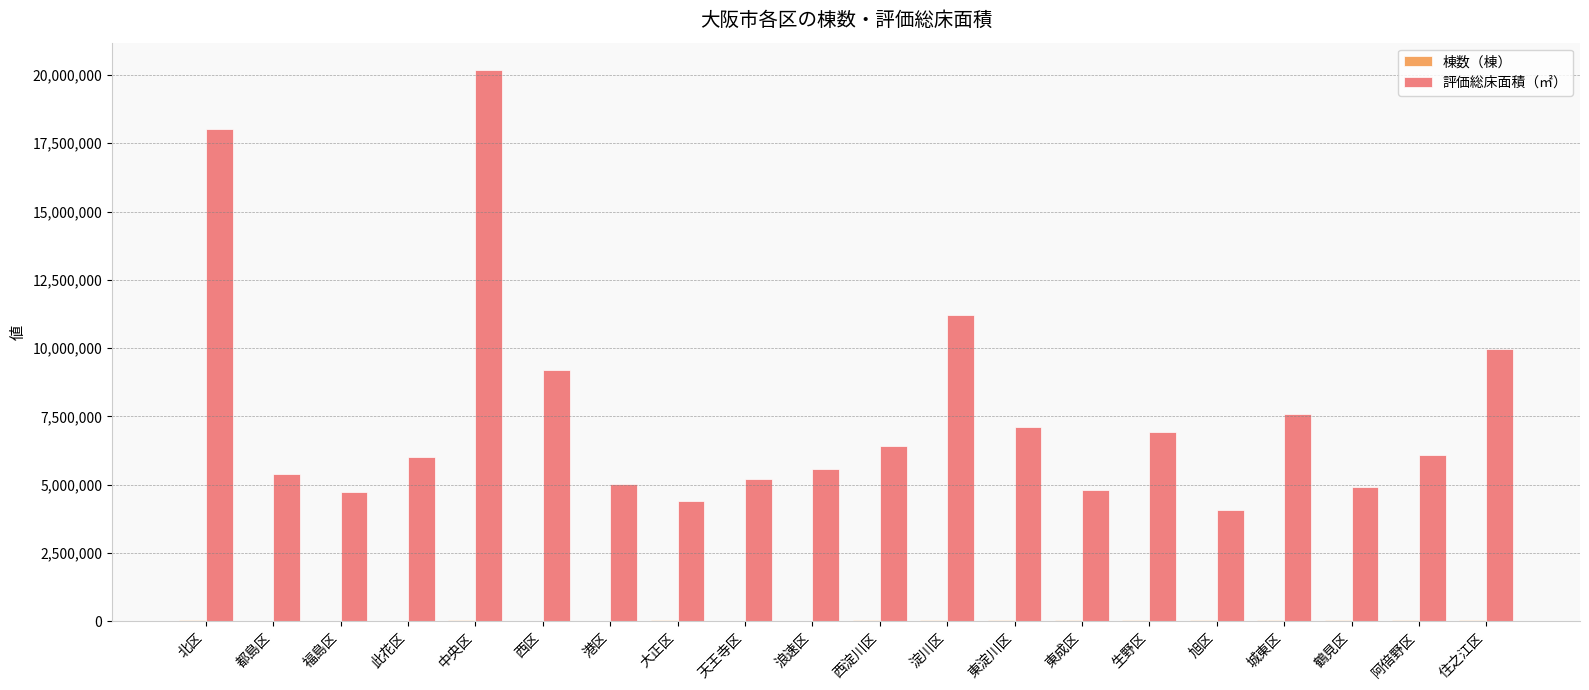

Which series has the widest spread of values?

評価総床面積（㎡）